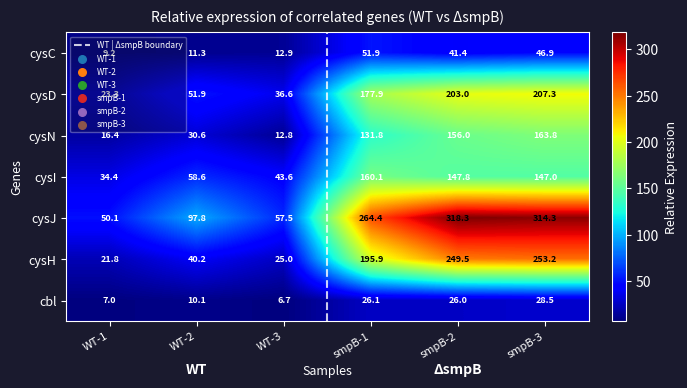

Reading left to right, transcribe all the data shown in this chart.

cysC: 9.2	11.3	12.9	51.9	41.4	46.9
cysD: 23.3	51.9	36.6	177.9	203.0	207.3
cysN: 16.4	30.6	12.8	131.8	156.0	163.8
cysI: 34.4	58.6	43.6	160.1	147.8	147.0
cysJ: 50.1	97.8	57.5	264.4	318.3	314.3
cysH: 21.8	40.2	25.0	195.9	249.5	253.2
cbl: 7.0	10.1	6.7	26.1	26.0	28.5